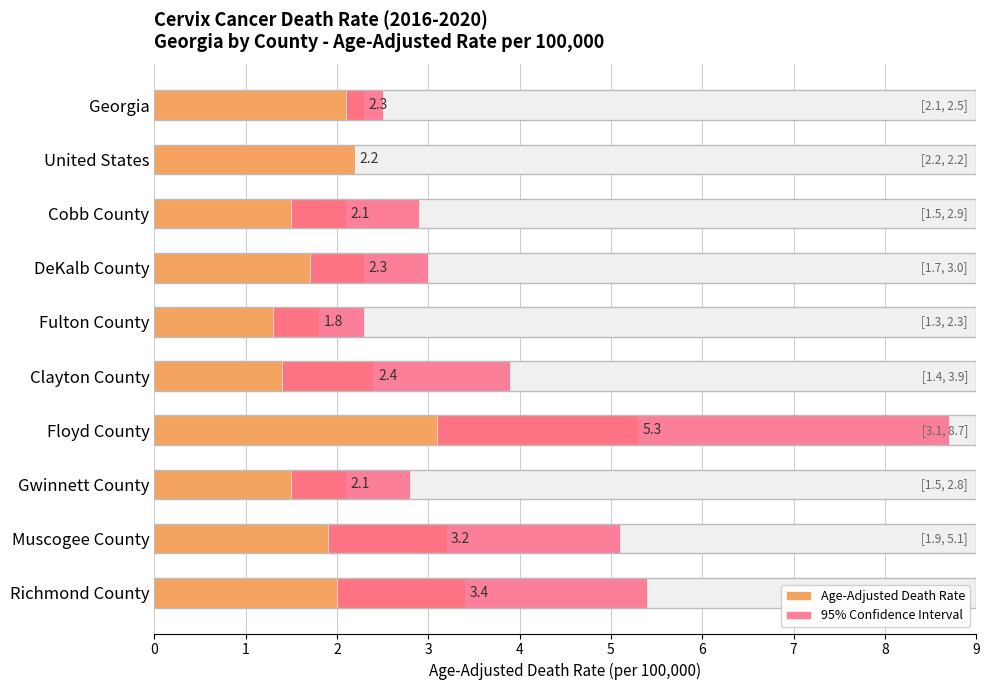

Rank the series at United States from highest to lowest value.

Age-Adjusted Death Rate, 95% Confidence Interval